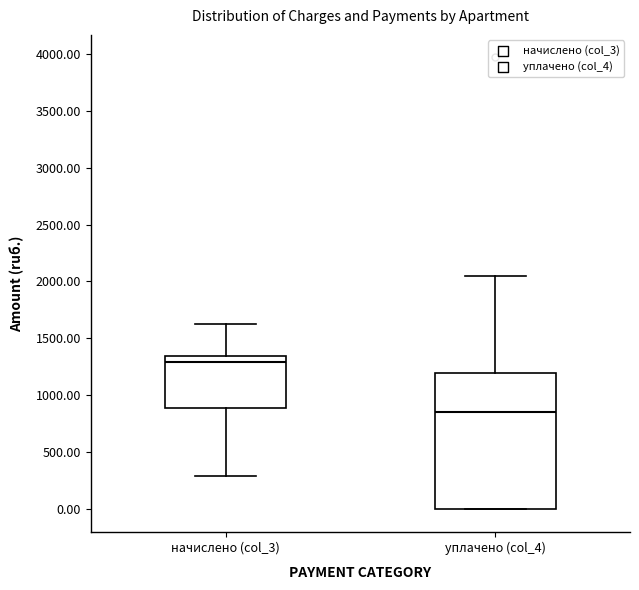

Which box has the lowest median line?

уплачено (col_4)